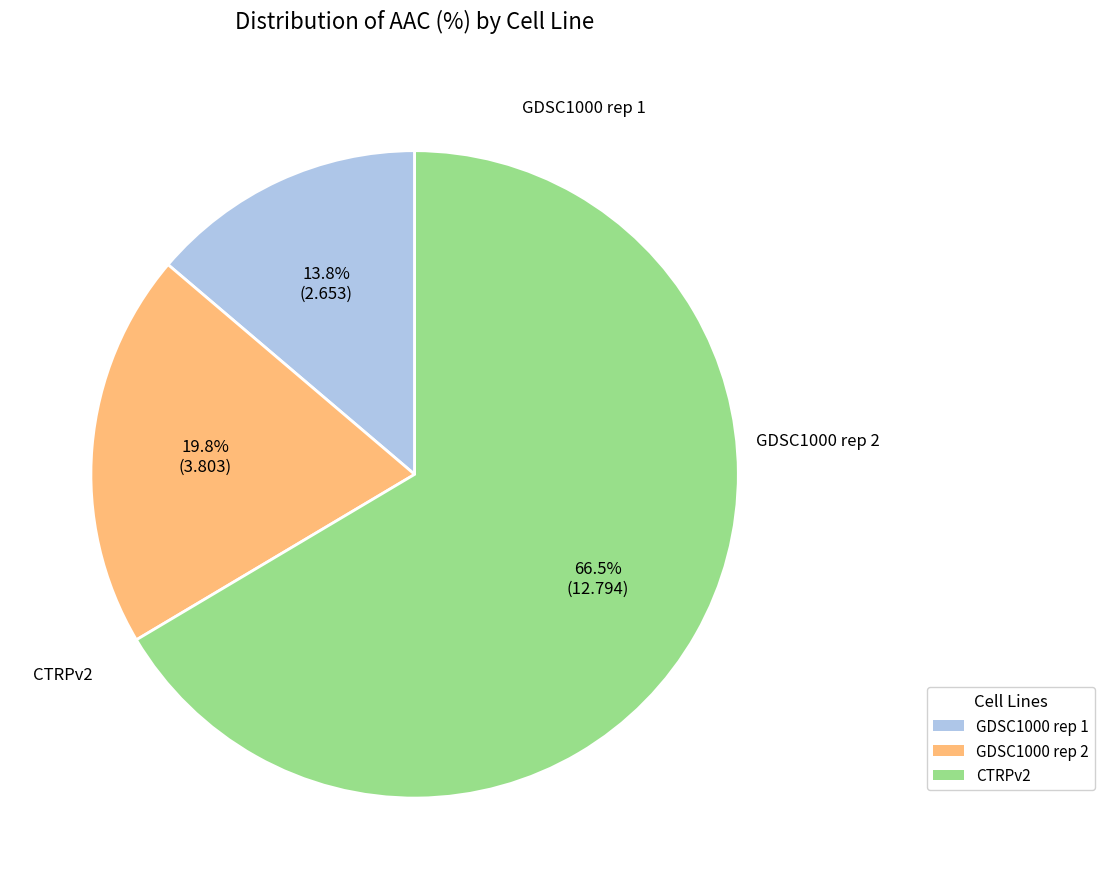

To the nearest percent, what is the difference between the GDSC1000 rep 1 and CTRPv2 slice percentages?

53%